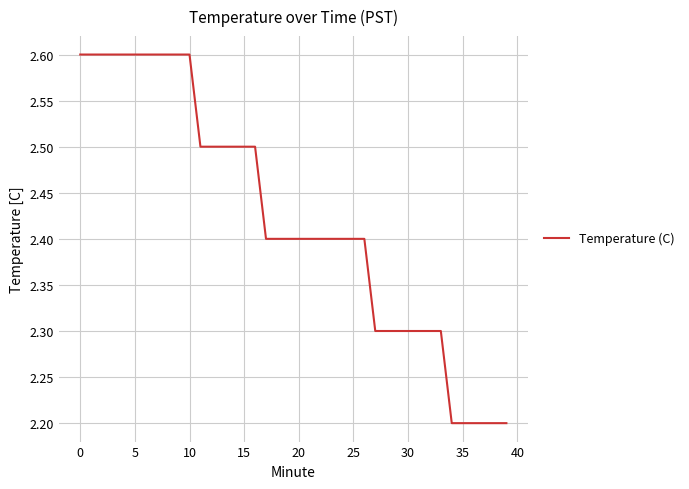

What is the minimum value shown in the chart?

2.2